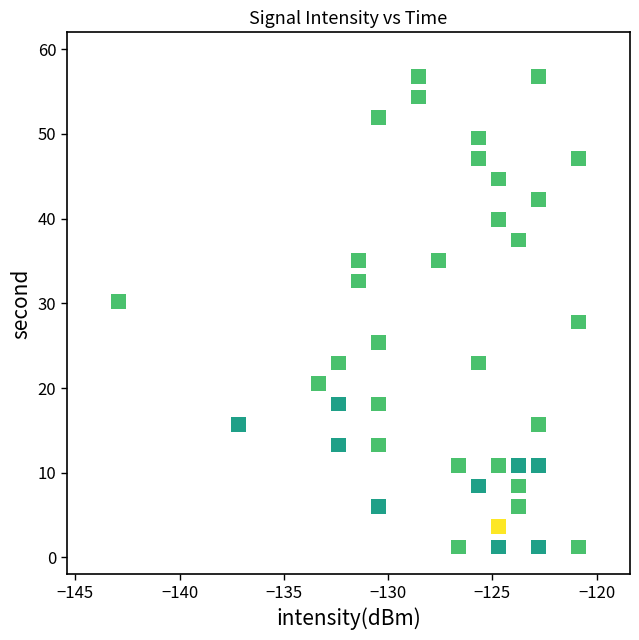

What is the range of Y values (max minus min)?

55.6